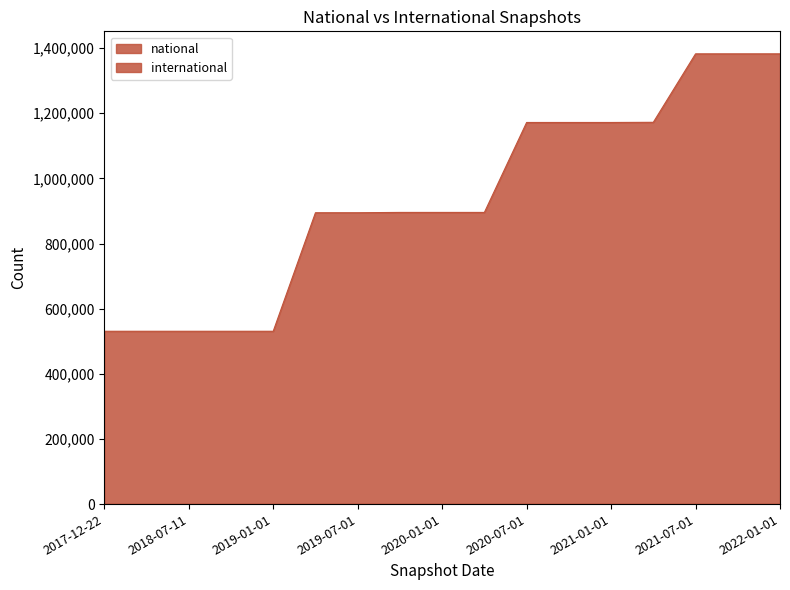

Is it true that the value at 2017-12-22 is 885018?

False